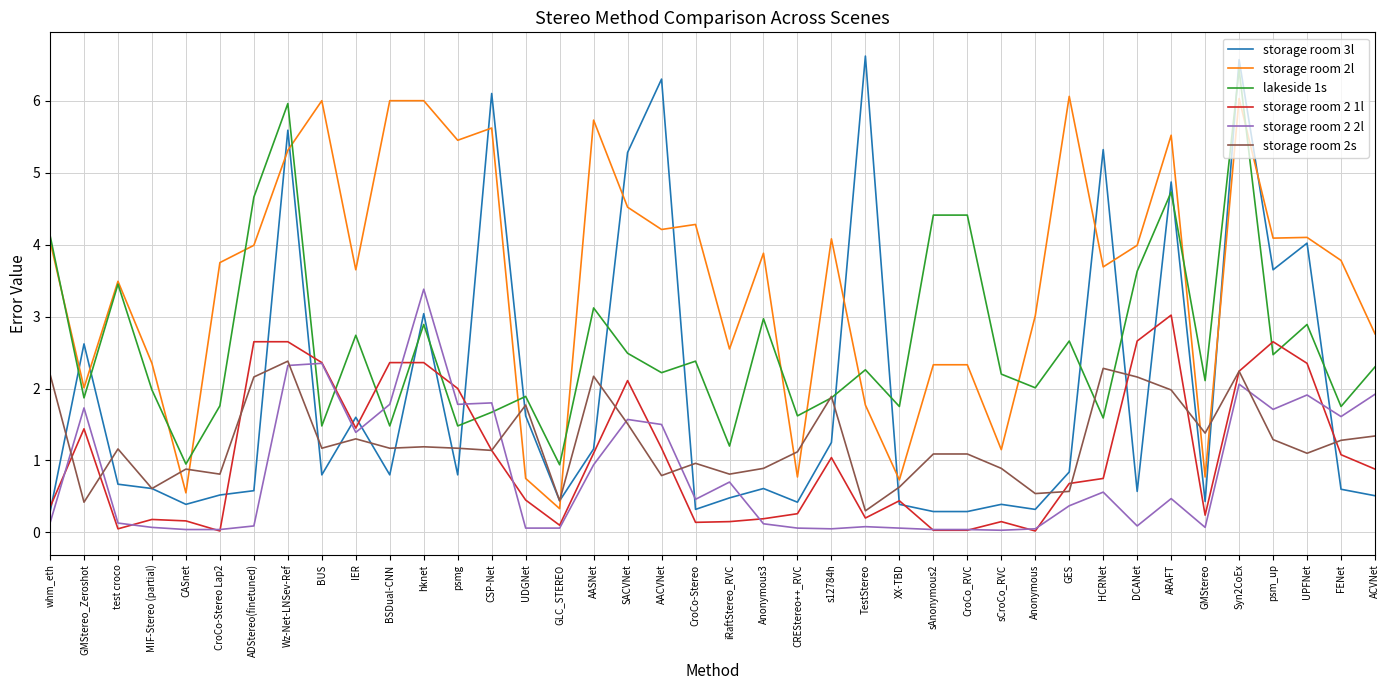

Rank the series by their maximum value, from highest to lowest.

storage room 3l, lakeside 1s, storage room 2l, storage room 2 2l, storage room 2 1l, storage room 2s